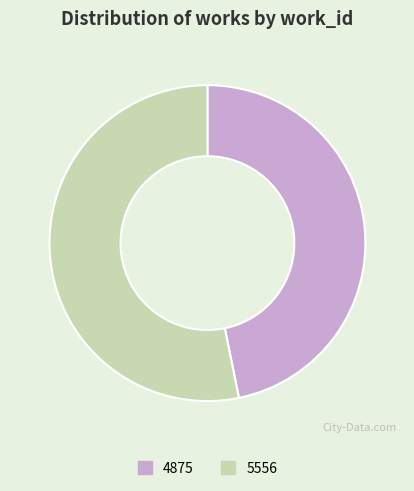

The 4875 slice represents 60% of the pie. True or false?

False